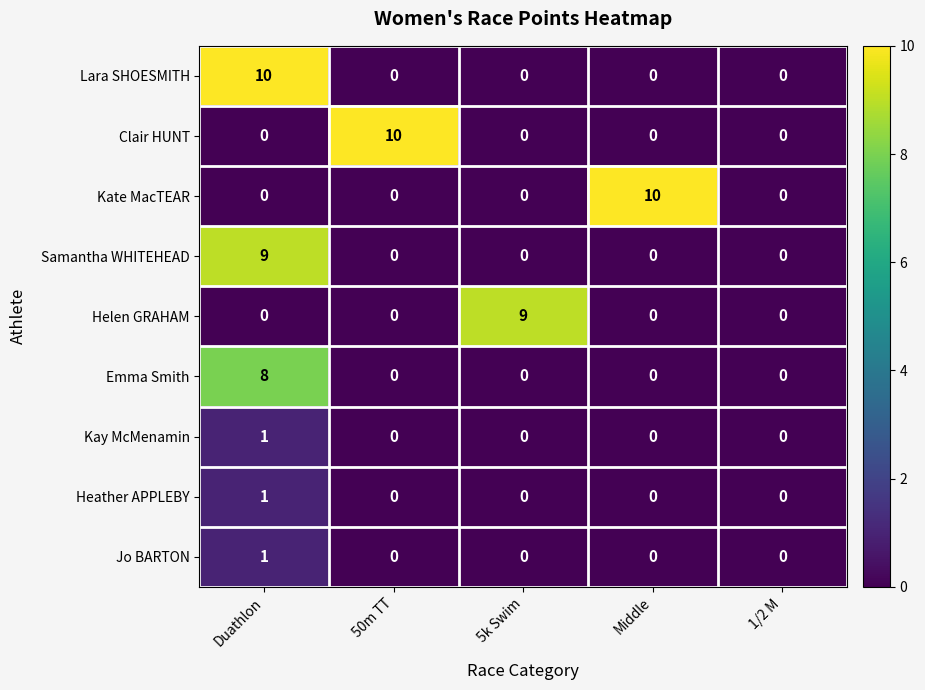

What is the total value across all series at Duathlon?

30